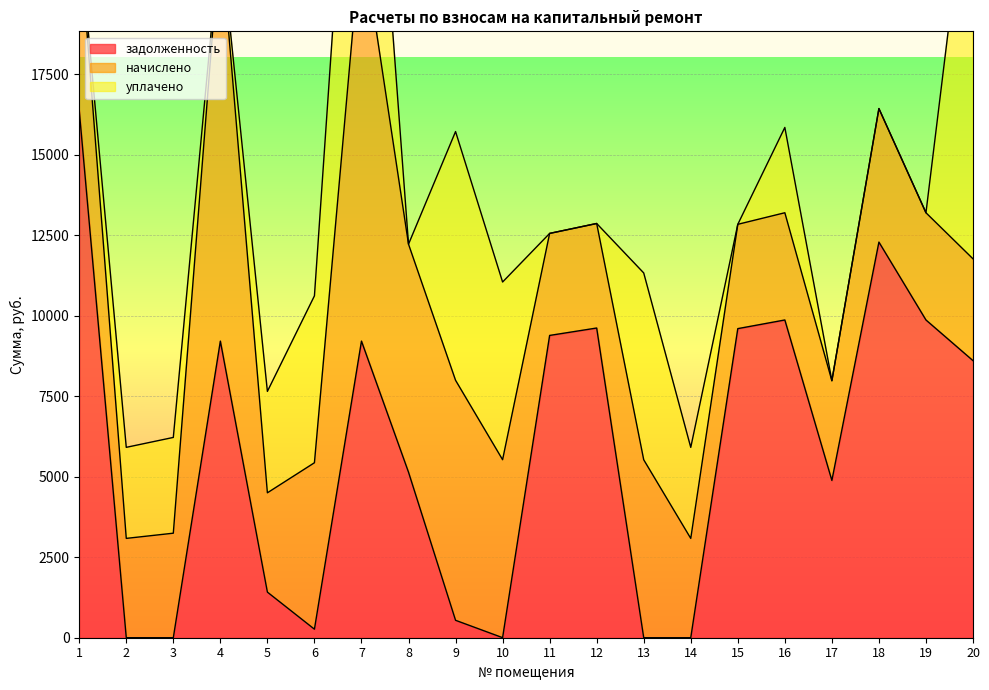

How many values in задолженность are above zero?

17